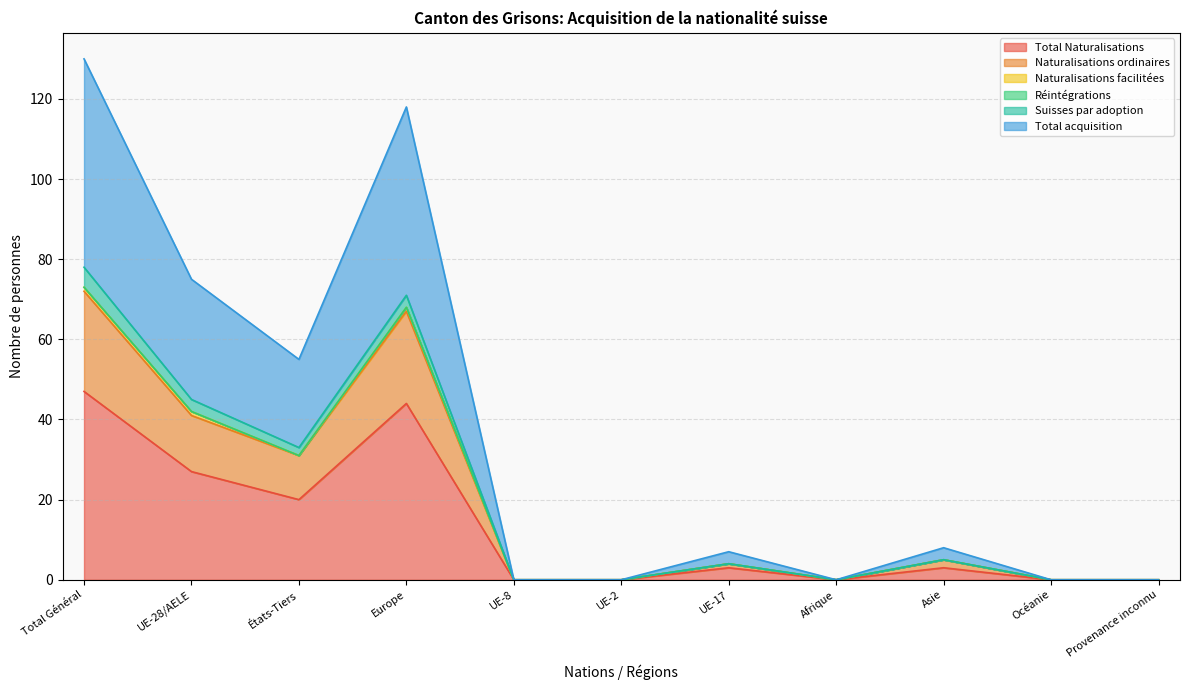

Does the chart have visible grid lines?

Yes